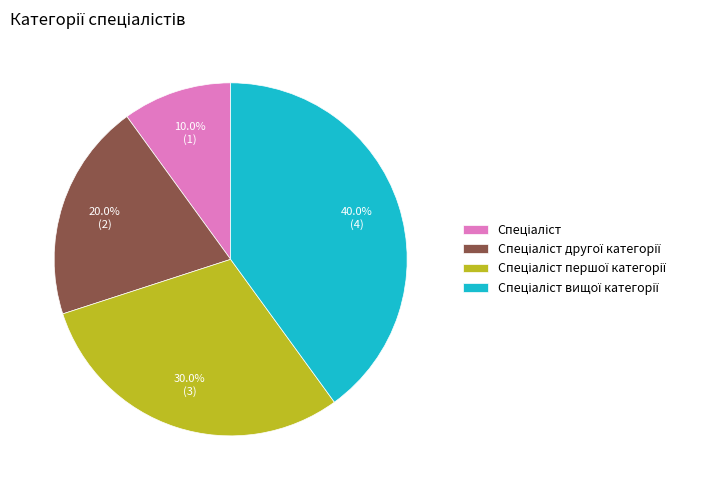

Is there any slice that represents more than half of the pie?

No